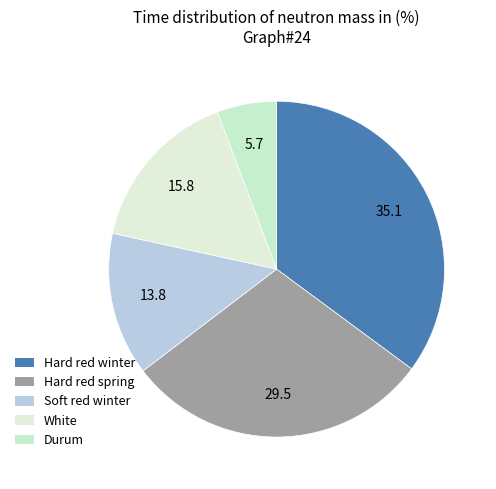

How many slices are in this pie chart?

5